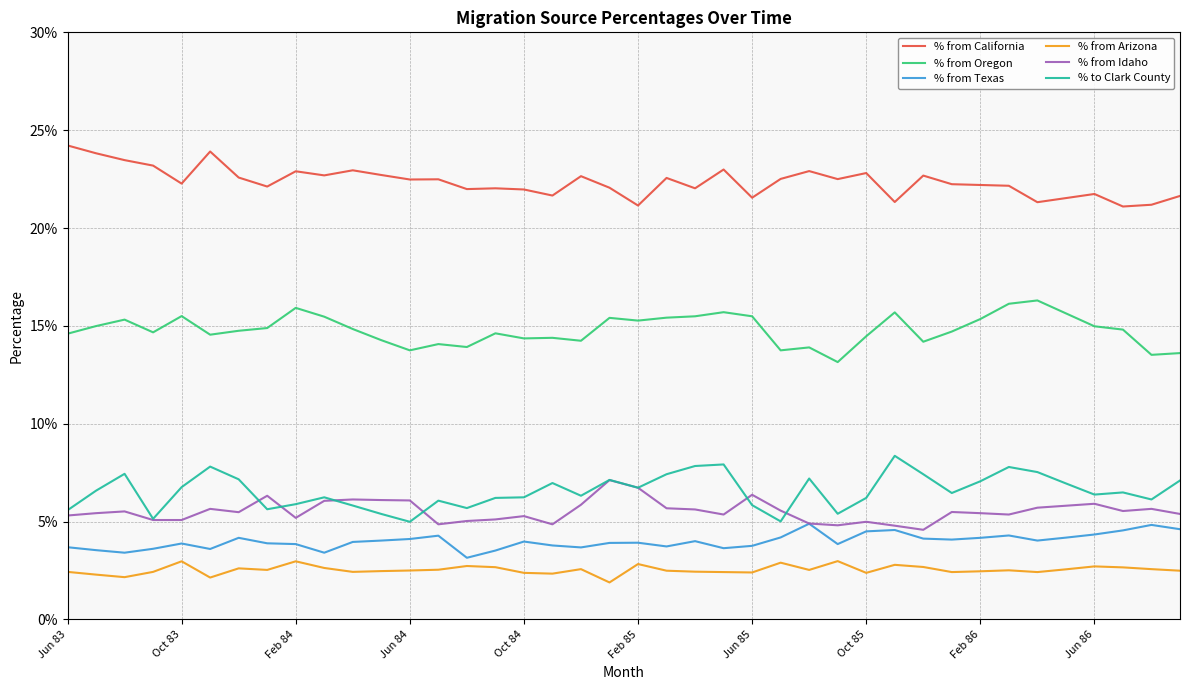

Does the chart display data point markers on the line(s)?

No